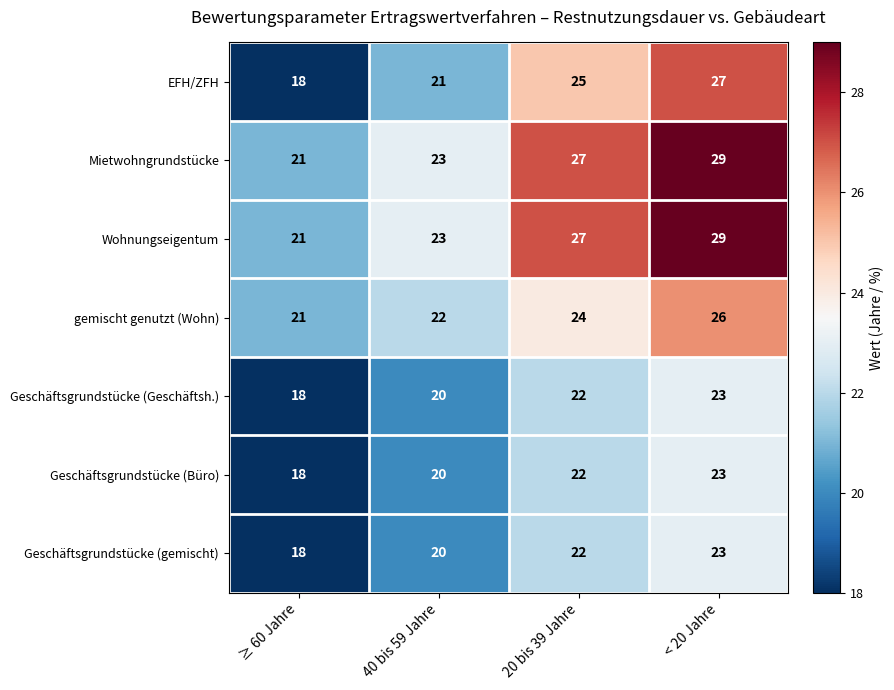

Which series has the largest range (max minus min)?

EFH/ZFH